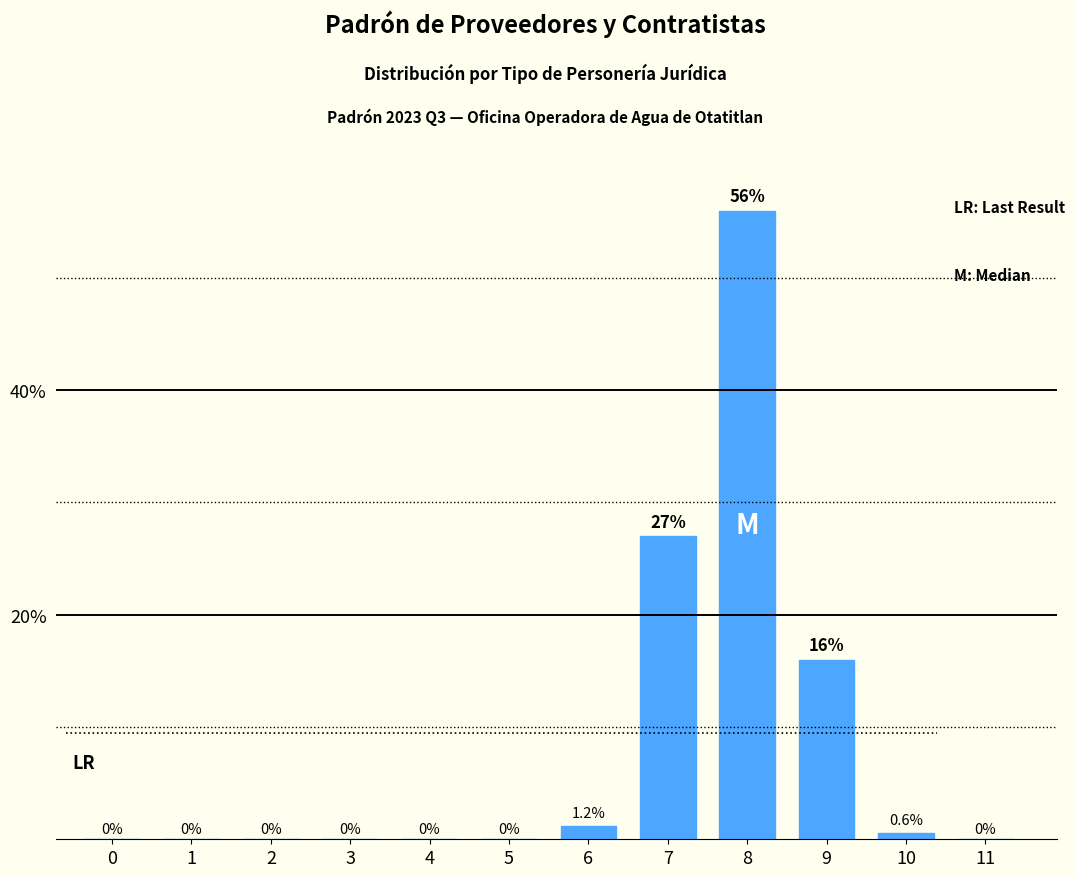

Reading left to right, transcribe all the data shown in this chart.

0=0.0	1=0.0	2=0.0	3=0.0	4=0.0	5=0.0	6=1.2	7=27.0	8=56.0	9=16.0	10=0.6	11=0.0